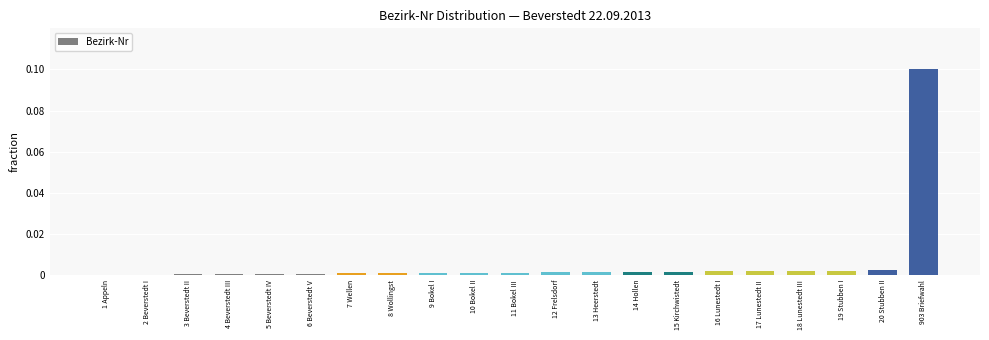

True or false: the data shows 0.0 at 7 Wellen.

True